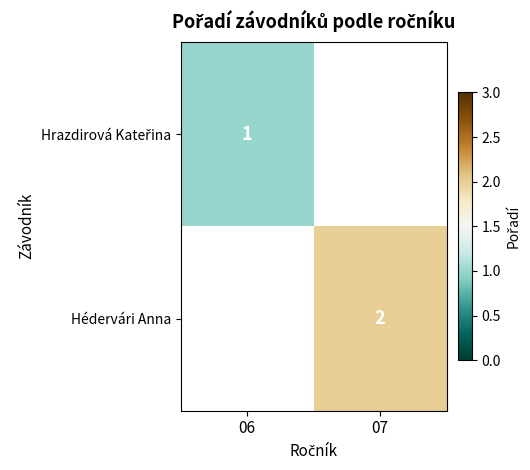

True or false: Hédervári Anna has a value of 3 at 07.

False